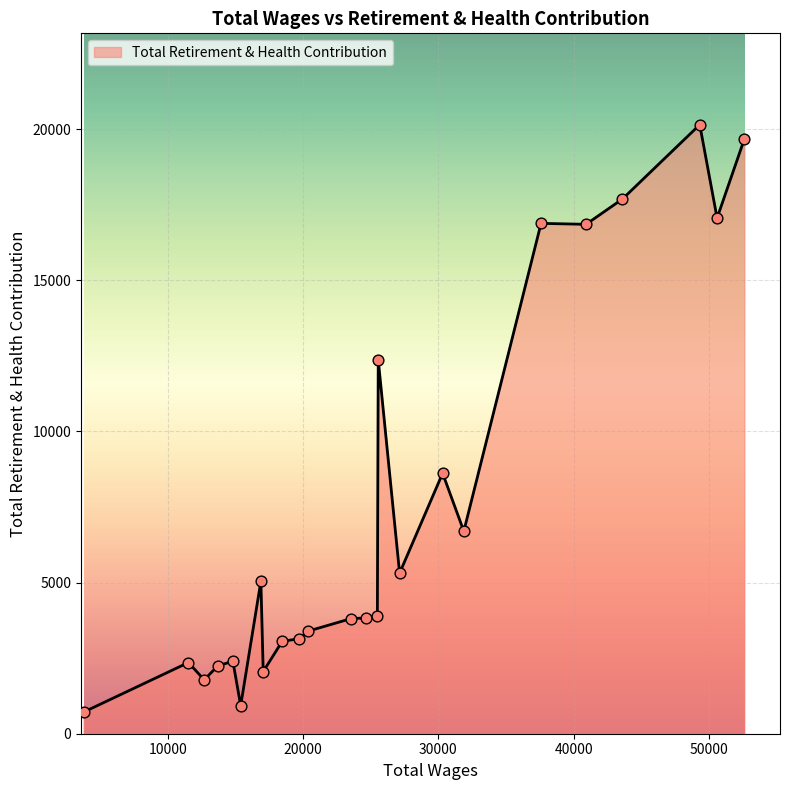

What is the smallest value displayed?

715